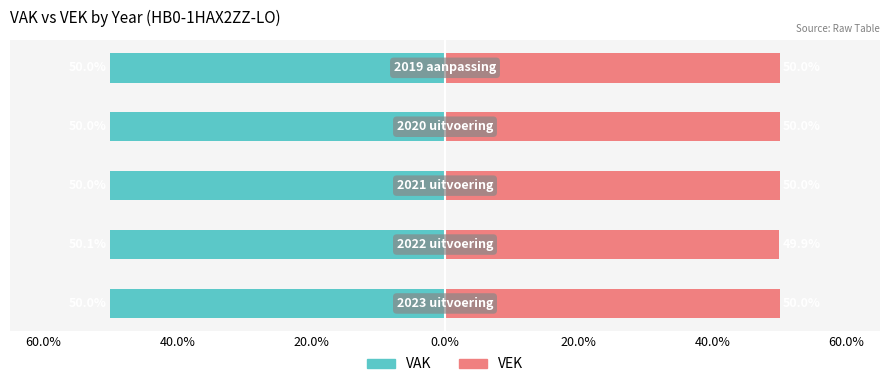

Reading left to right, what are all the values shown in this chart?

VAK: 60.0%=-50.0	40.0%=-50.1	20.0%=-50.0	0.0%=-50.0	20.0%=-50.0
VEK: 60.0%=50.0	40.0%=49.9	20.0%=50.0	0.0%=50.0	20.0%=50.0